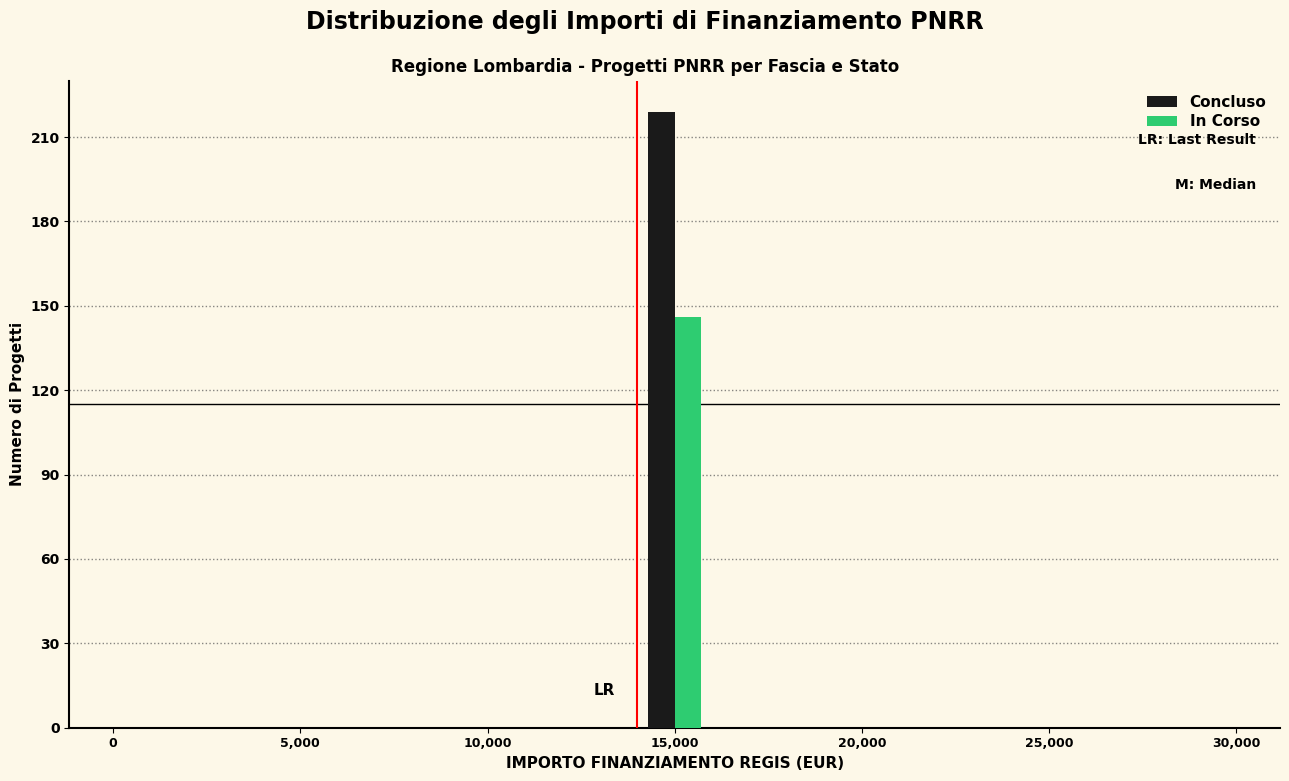

Reading left to right, list every range on the x-axis with the height of the bar of each series over it. The values are not printed on the chart, so give them approximately, as read against the axis.

0 to 2000: Concluso=0	In Corso=0
2000 to 4000: Concluso=0	In Corso=0
4000 to 6000: Concluso=0	In Corso=0
6000 to 8000: Concluso=0	In Corso=0
8000 to 10000: Concluso=0	In Corso=0
10000 to 12000: Concluso=0	In Corso=0
12000 to 14000: Concluso=0	In Corso=0
14000 to 16000: Concluso=220	In Corso=145
16000 to 18000: Concluso=0	In Corso=0
18000 to 20000: Concluso=0	In Corso=0
20000 to 22000: Concluso=0	In Corso=0
22000 to 24000: Concluso=0	In Corso=0
24000 to 26000: Concluso=0	In Corso=0
26000 to 28000: Concluso=0	In Corso=0
28000 to 30000: Concluso=0	In Corso=0